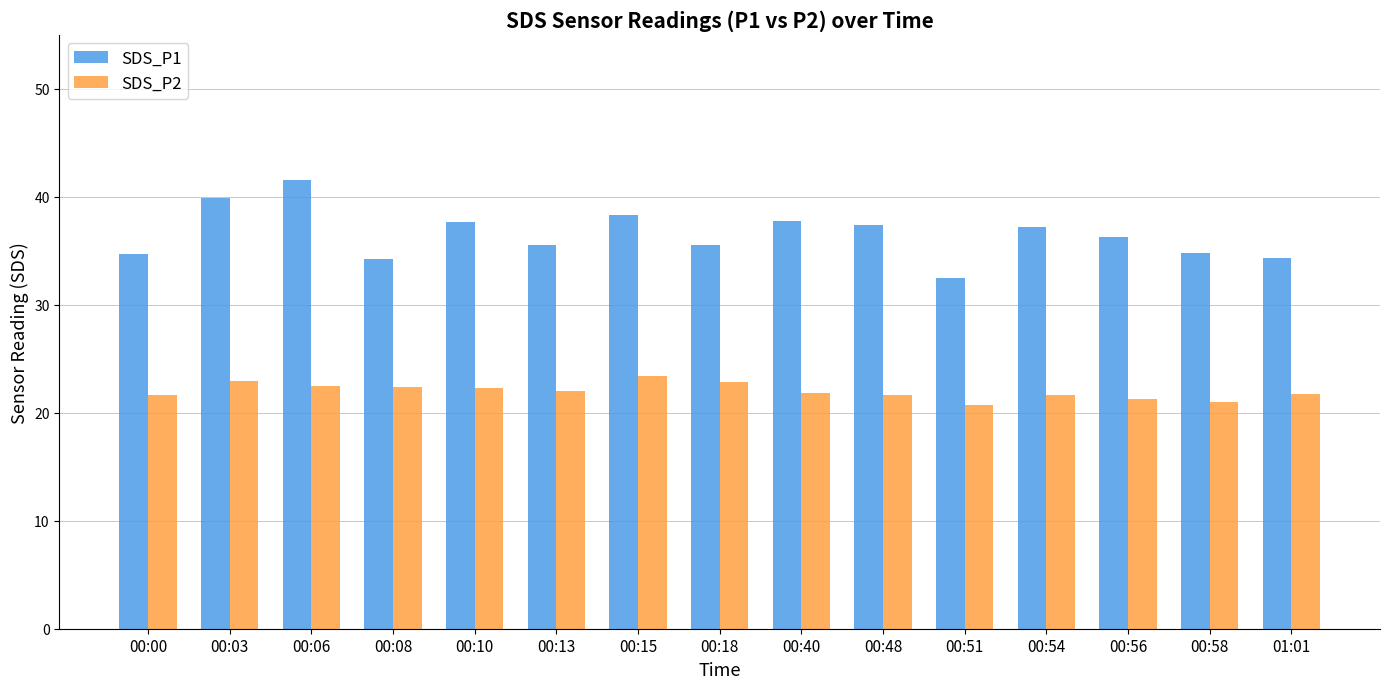

What is the label of the 9th bar from the right?

00:15